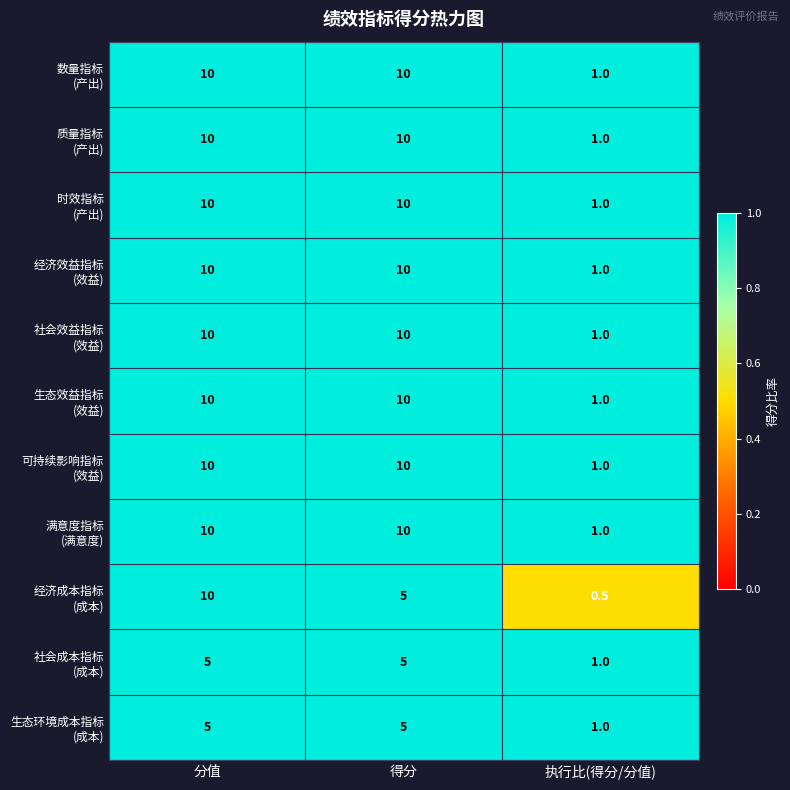

What is the spread (max minus min) of values at 分值?

5.0